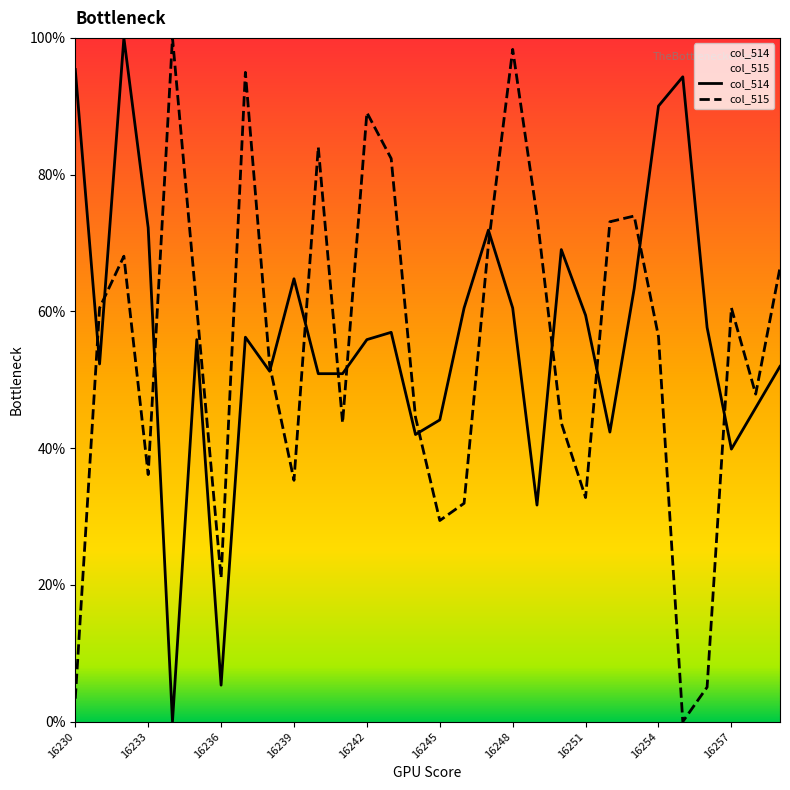

What is the highest value of the col_514 series?

100.0